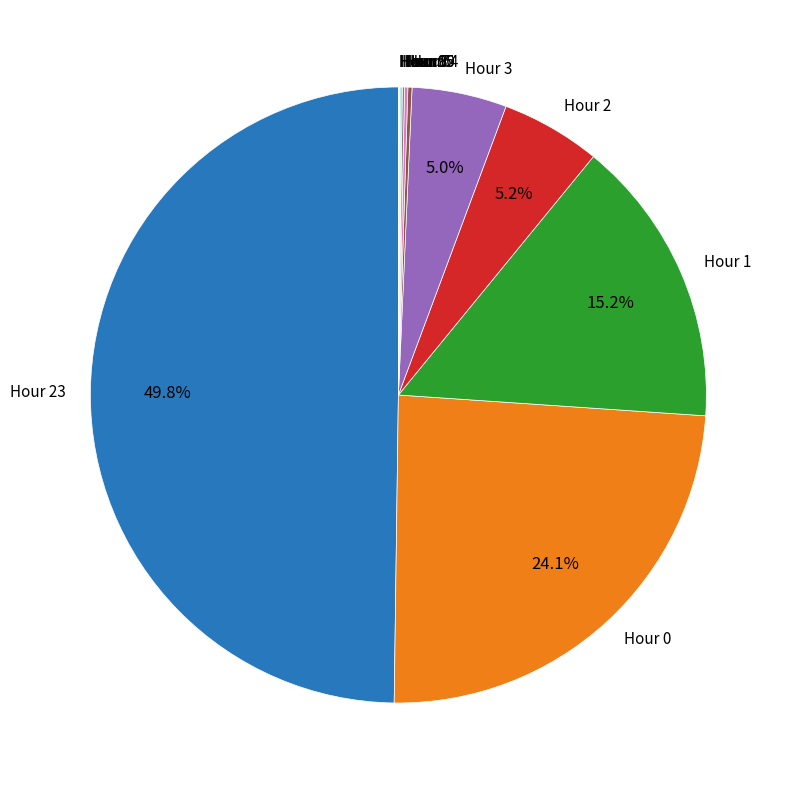

Does Hour 3 represent more than half of the total?

No